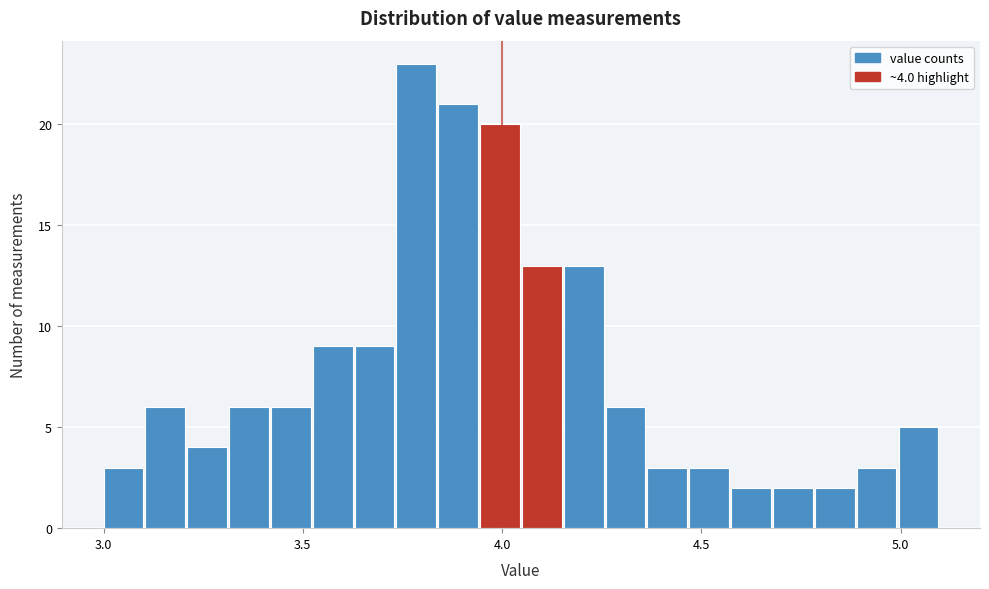

Around what value on the x-axis is the tallest bar? Give the approximate position of its centre, as read against the axis.

3.80